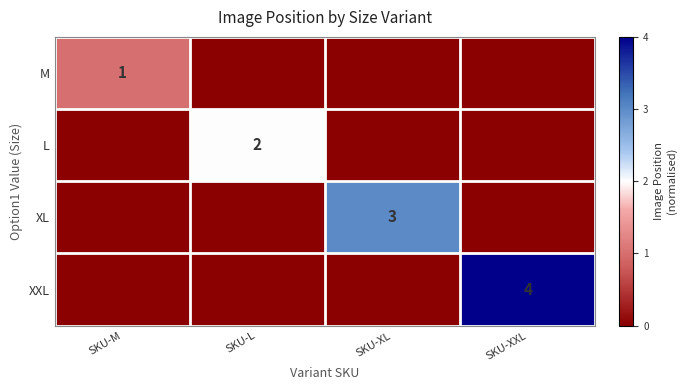

True or false: XXL has a value of 5 at SKU-XXL.

False